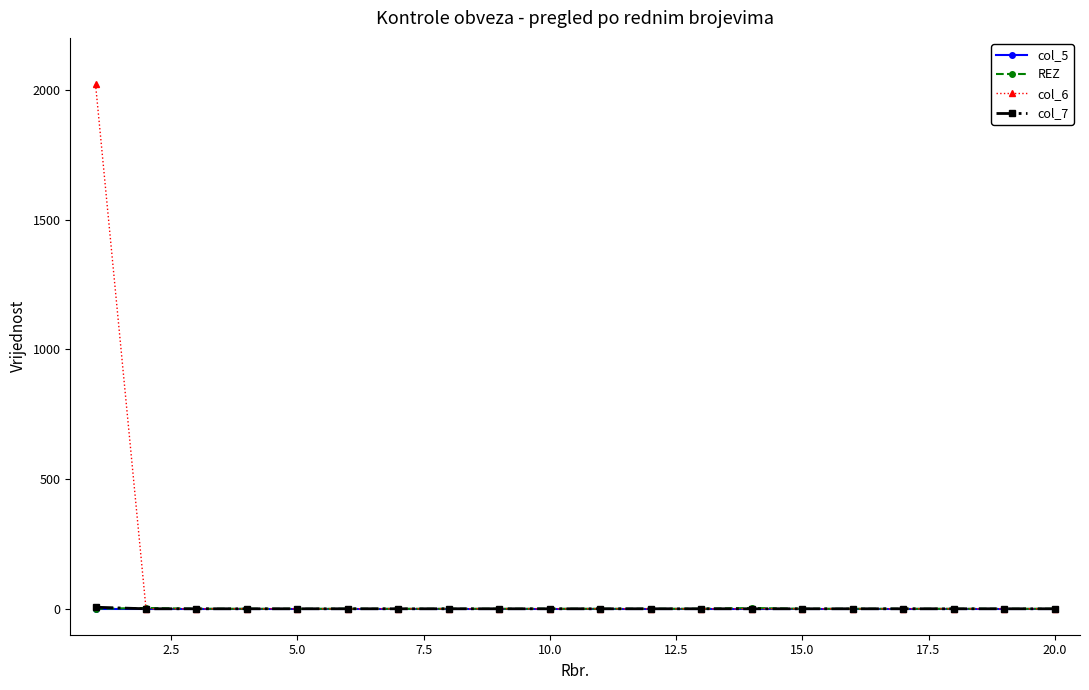

Which series has the largest total across all categories?

col_6